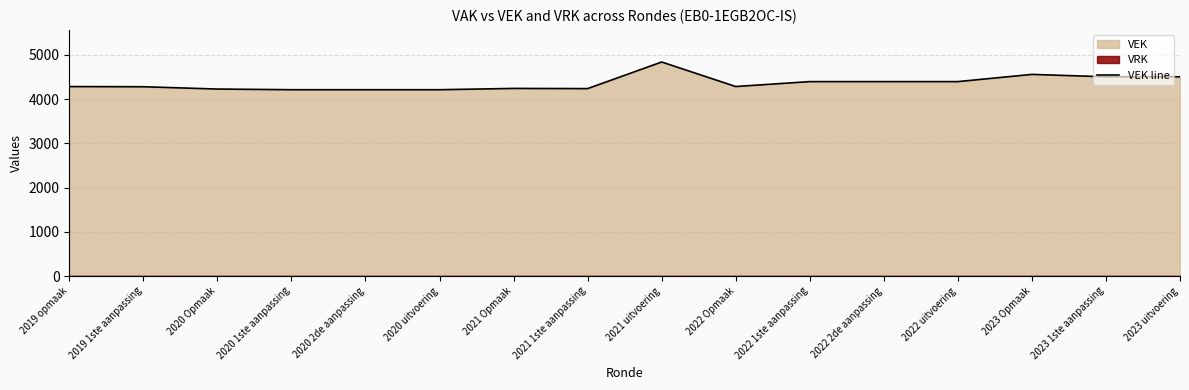

What is the difference between the maximum and minimum values?

626